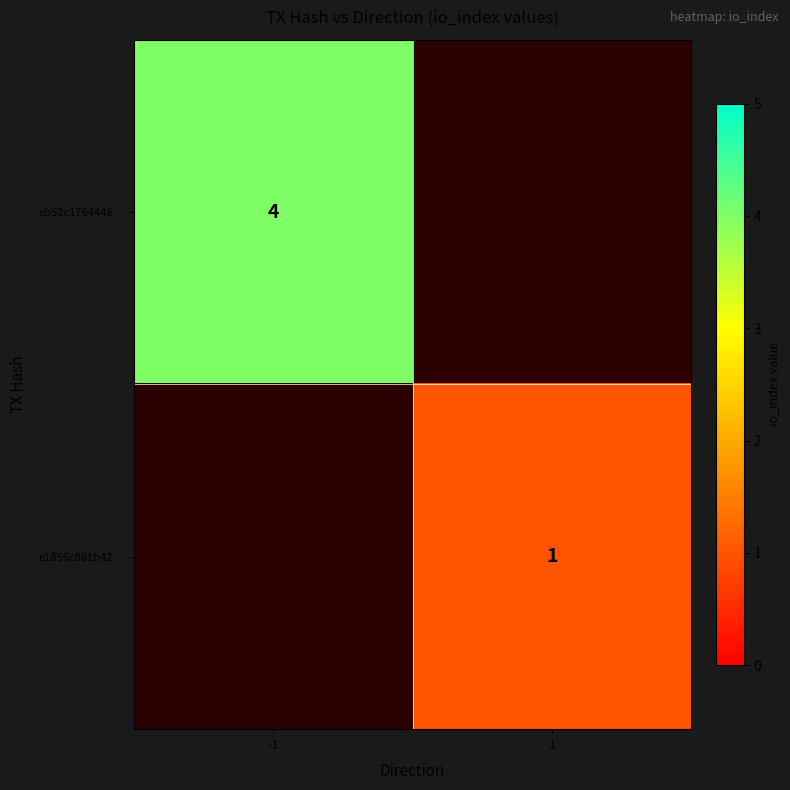

Is it true that eb52c1764446… equals 2 at -1?

False